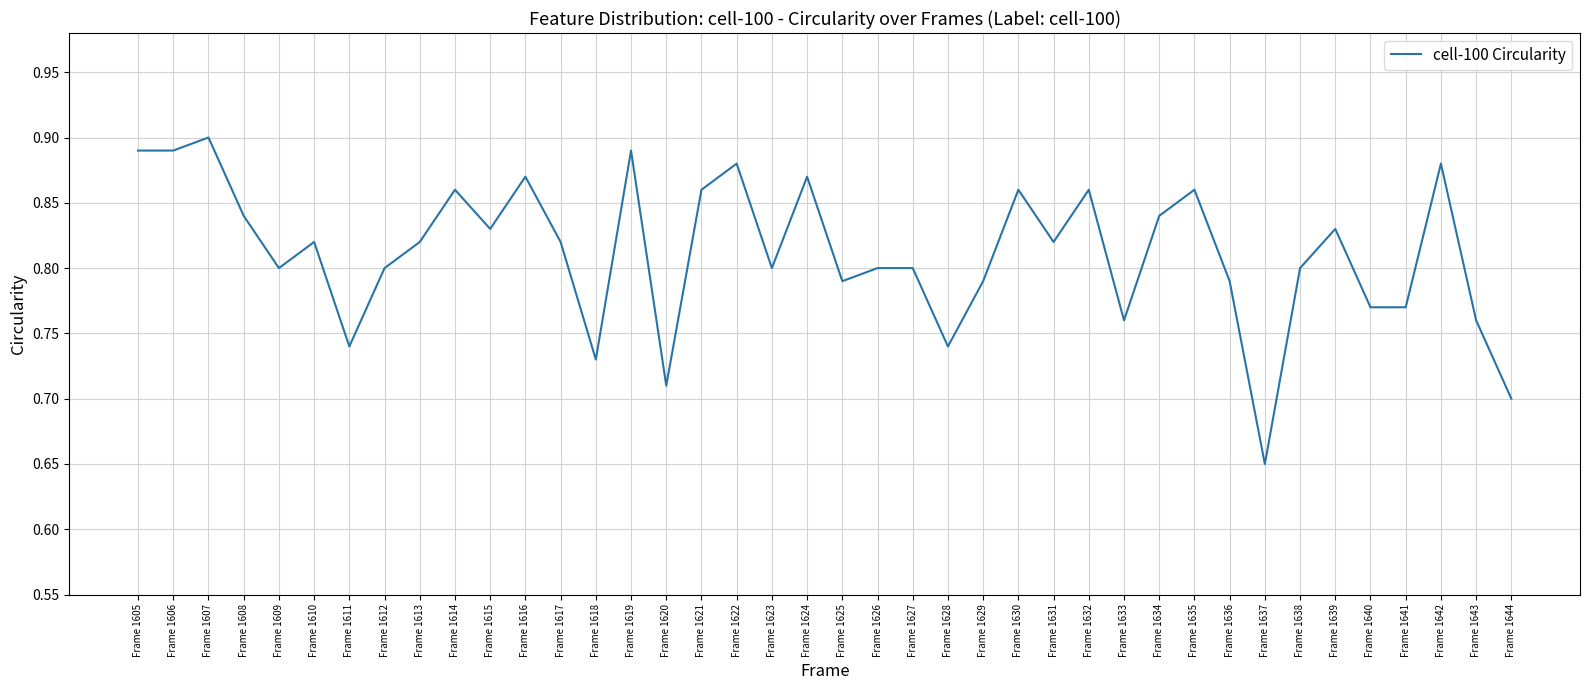

What is the change in value from Frame 1613 to Frame 1642?

+0.1